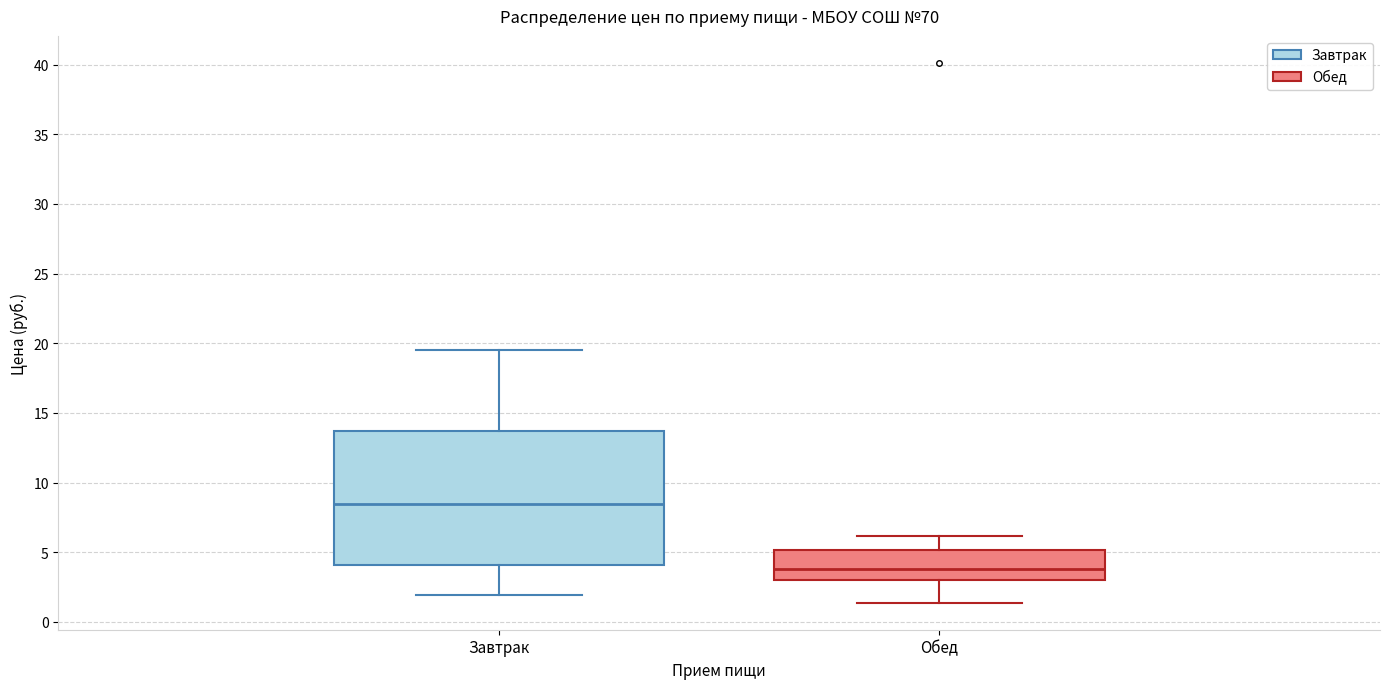

Where does the upper whisker of the box for Обед end on the y-axis? The values are not printed on the chart, so give them approximately, as read against the axis.

6.0